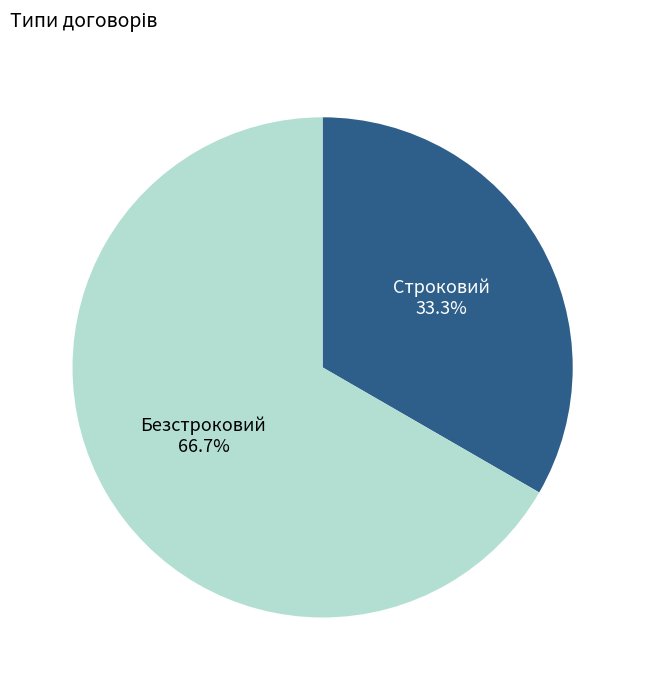

What percentage is NOT represented by Безстроковий?

33.3%